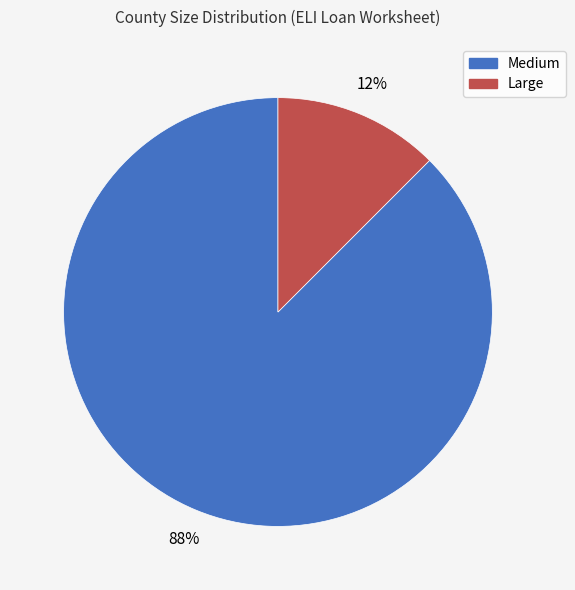

To the nearest percent, what is the average slice percentage?

50%